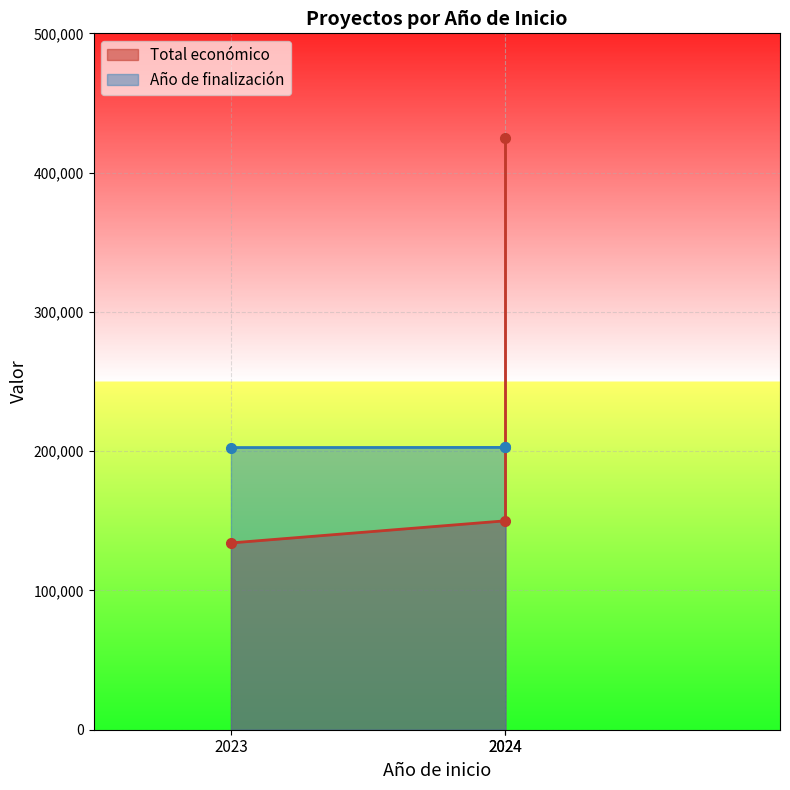

Which series has the largest range (max minus min)?

Total económico